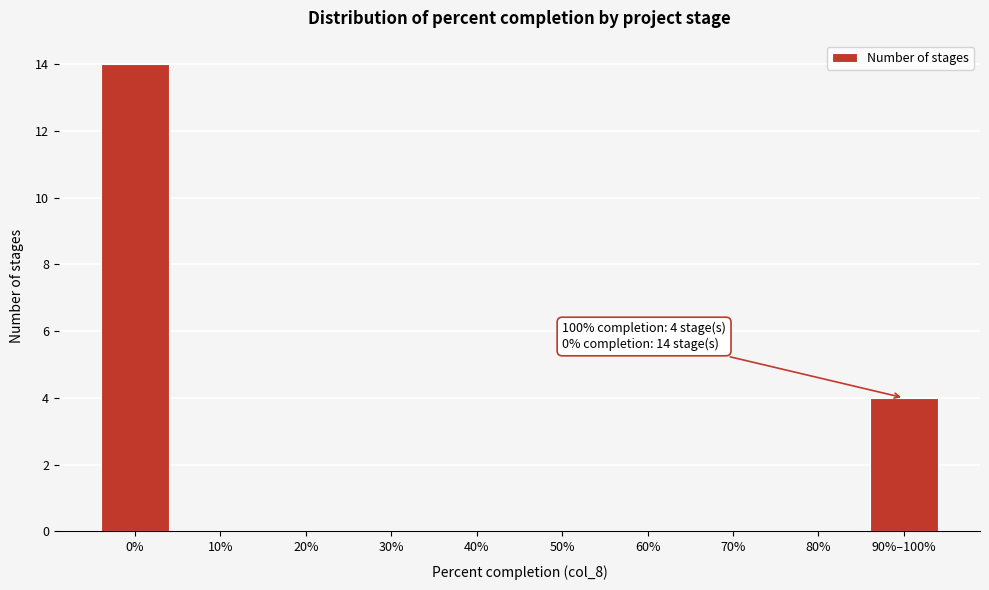

Reading right to left, what are all the values shown in this chart?

90%–100%=4	80%=0	70%=0	60%=0	50%=0	40%=0	30%=0	20%=0	10%=0	0%=14